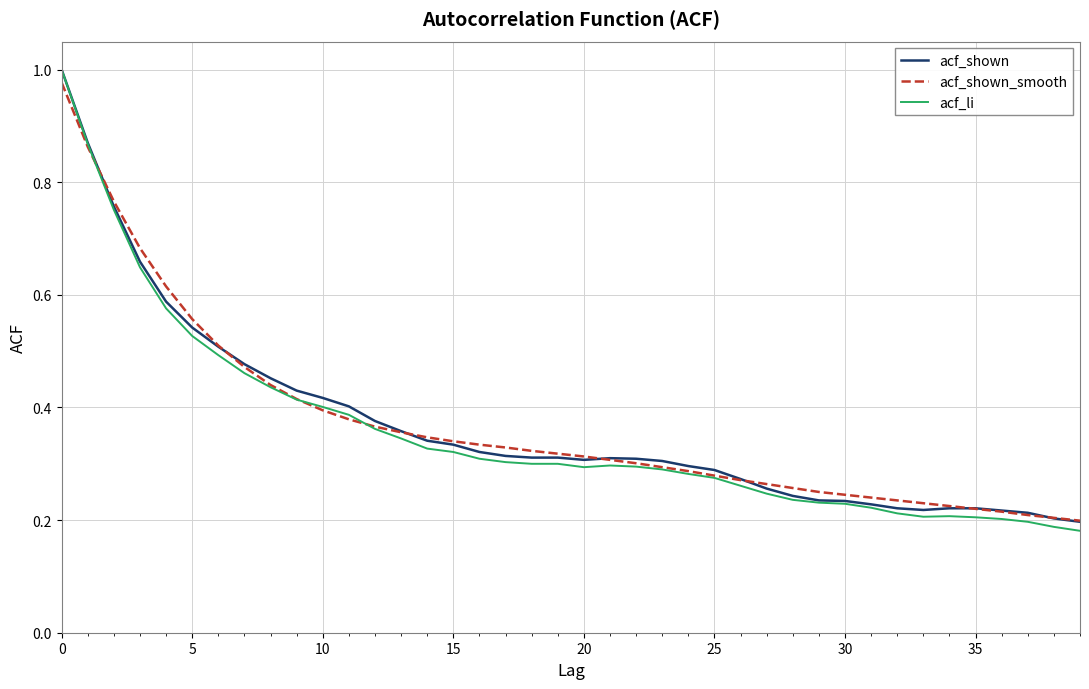

Which series has the widest spread of values?

acf_li